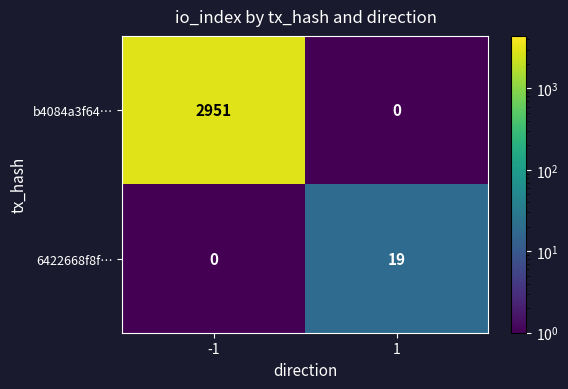

What is the difference between the highest and lowest values at 1?

19